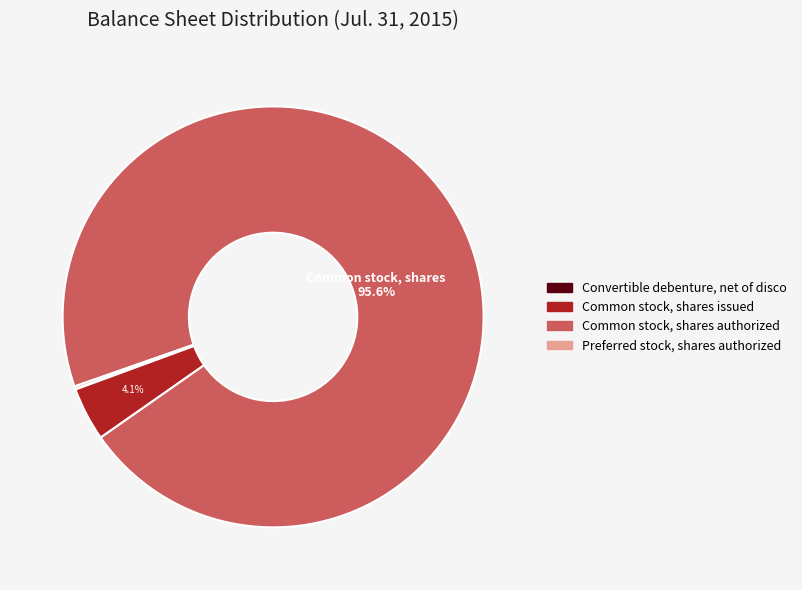

Is there any slice that represents more than half of the pie?

Yes